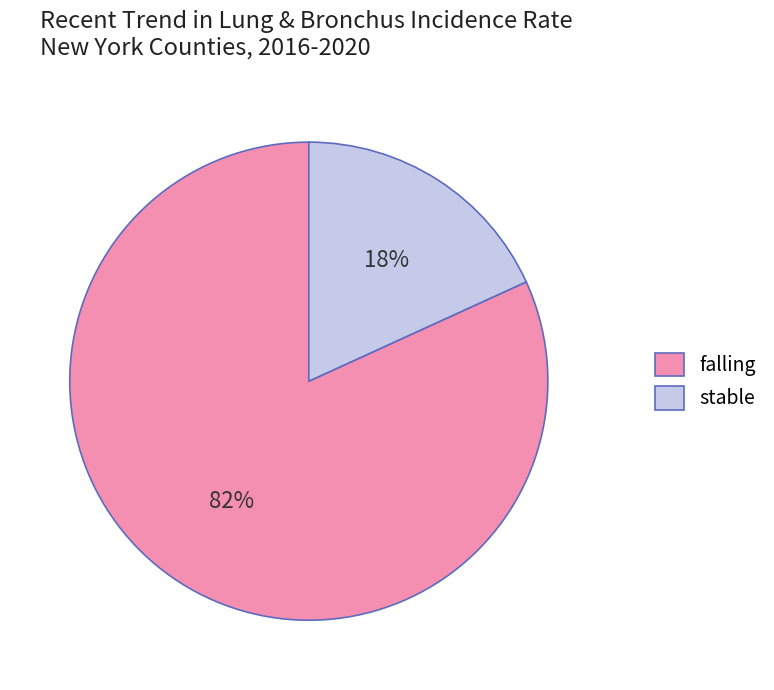

What is the smallest slice in the pie chart?

stable